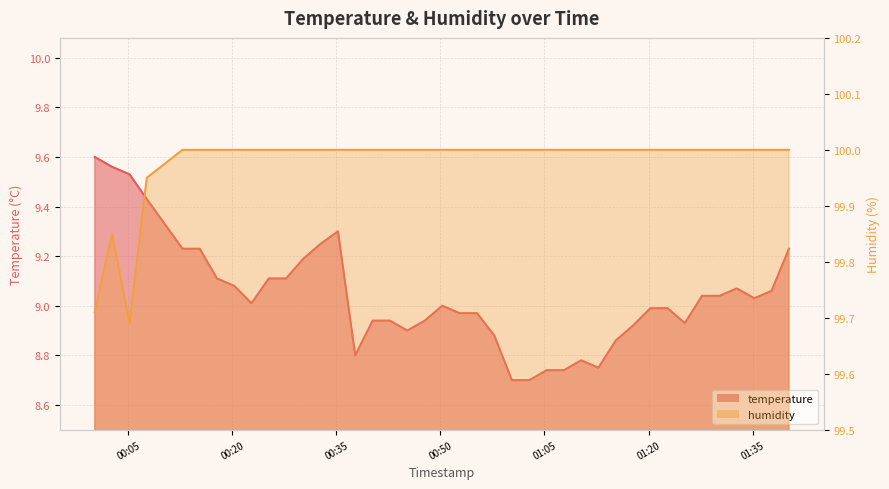

What is the value of the temperature point at the 32nd from the left?

9.0